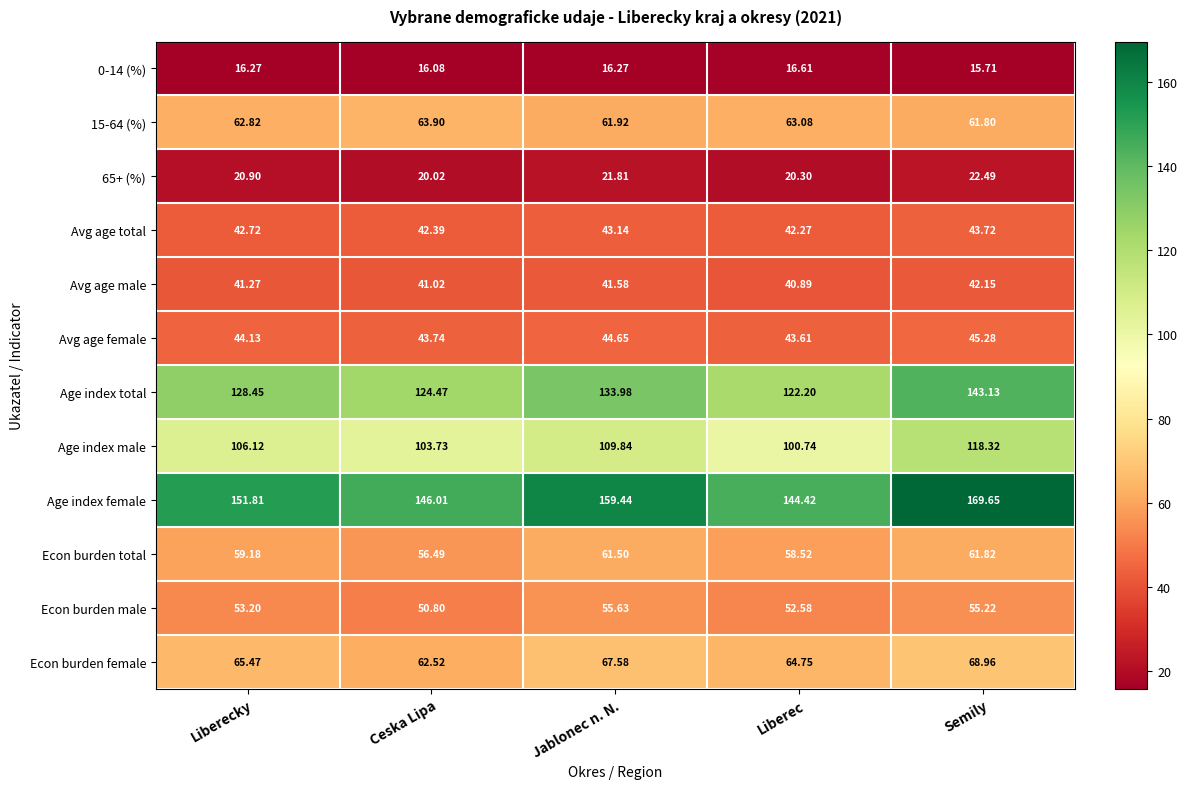

At which category does the chart reach its minimum across all series?

Semily